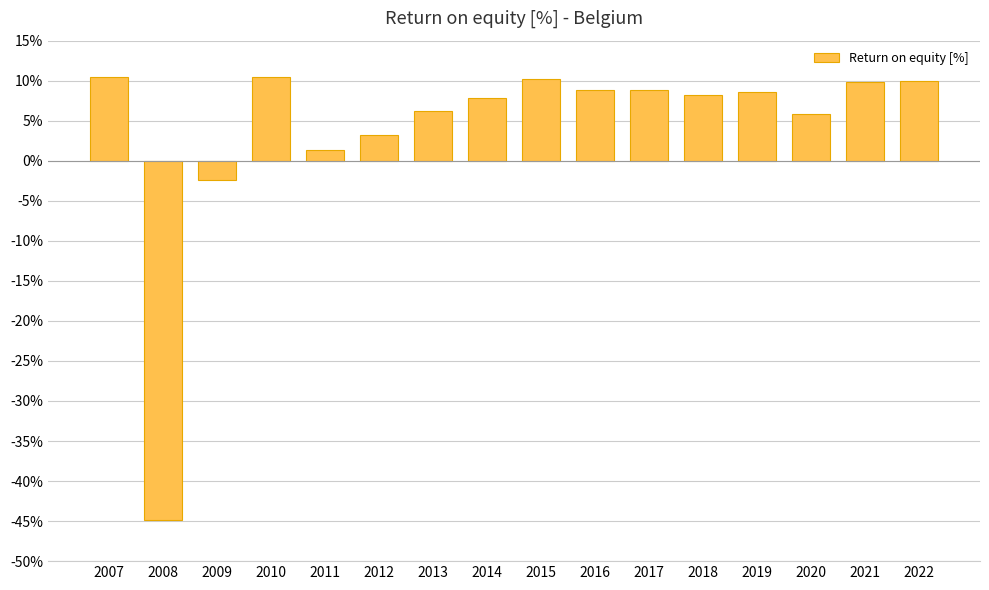

How many data points does each series have?

16